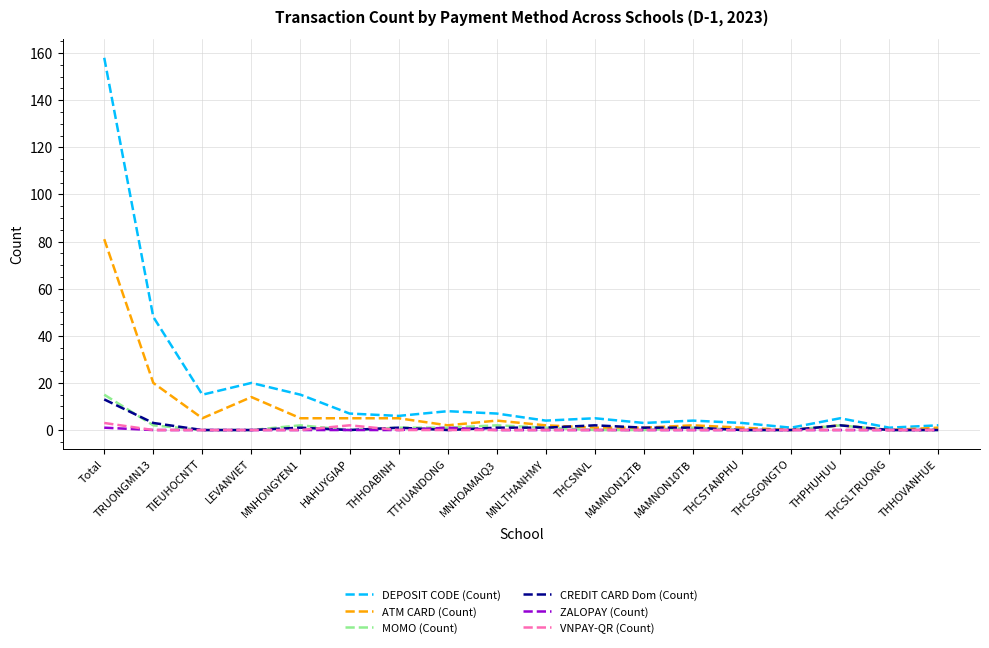

The ATM CARD (Count) series shows 55 at THCSGONGTO. True or false?

False